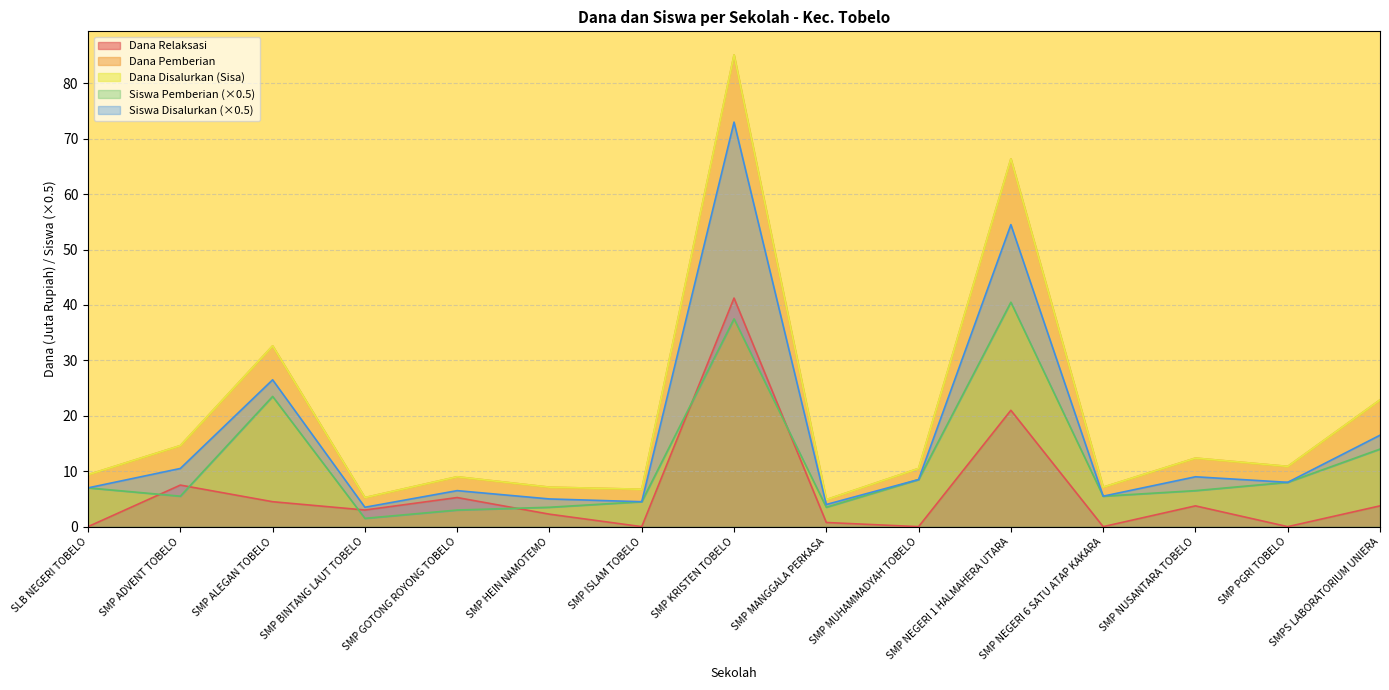

At which label does Dana Relaksasi reach its peak?

SMP KRISTEN TOBELO